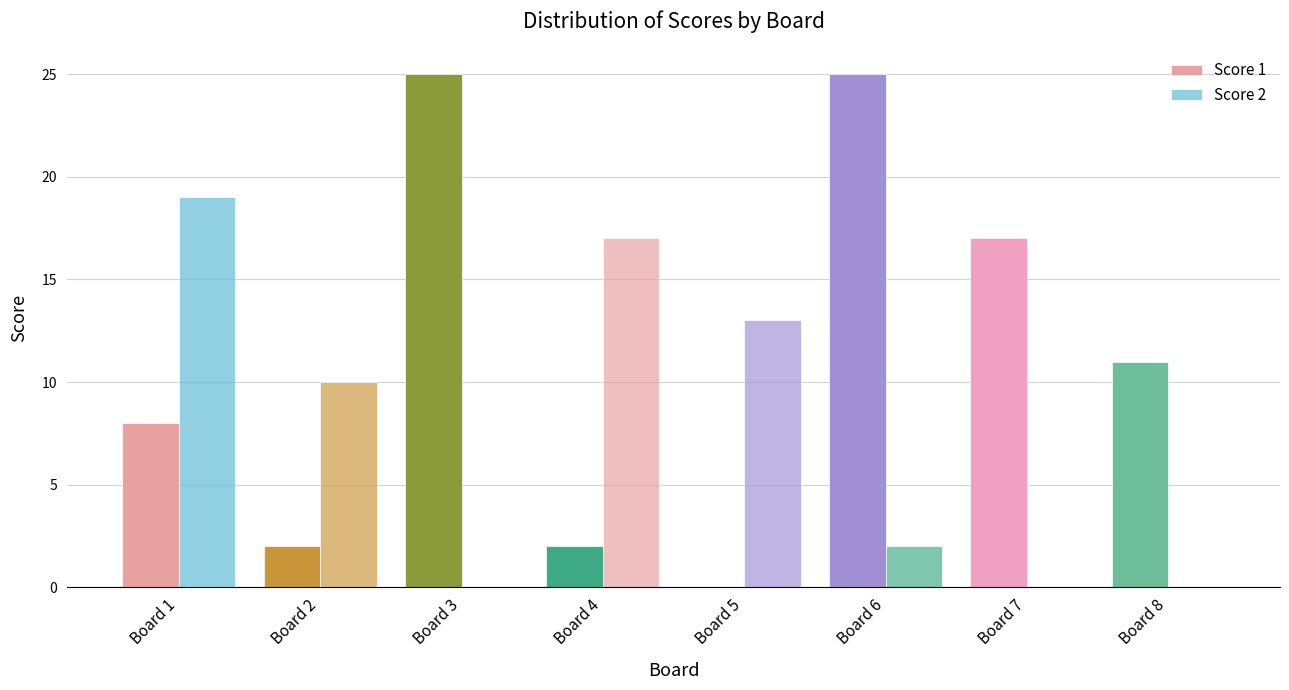

Count the number of data series in this chart.

2